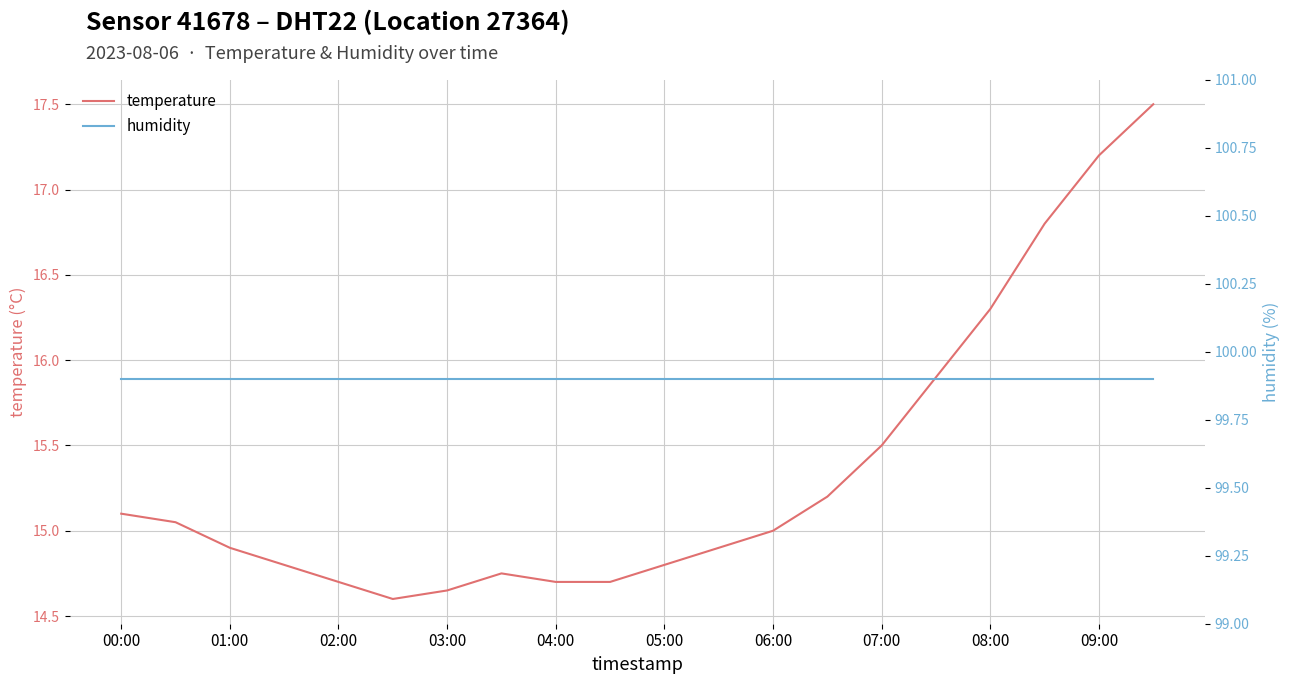

What is the total value across all series at 17?

116.7